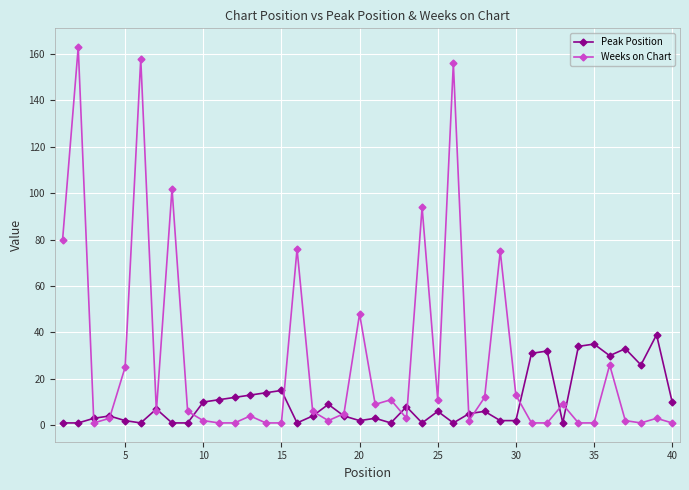

List the series in order of their peak value, highest first.

Weeks on Chart, Peak Position